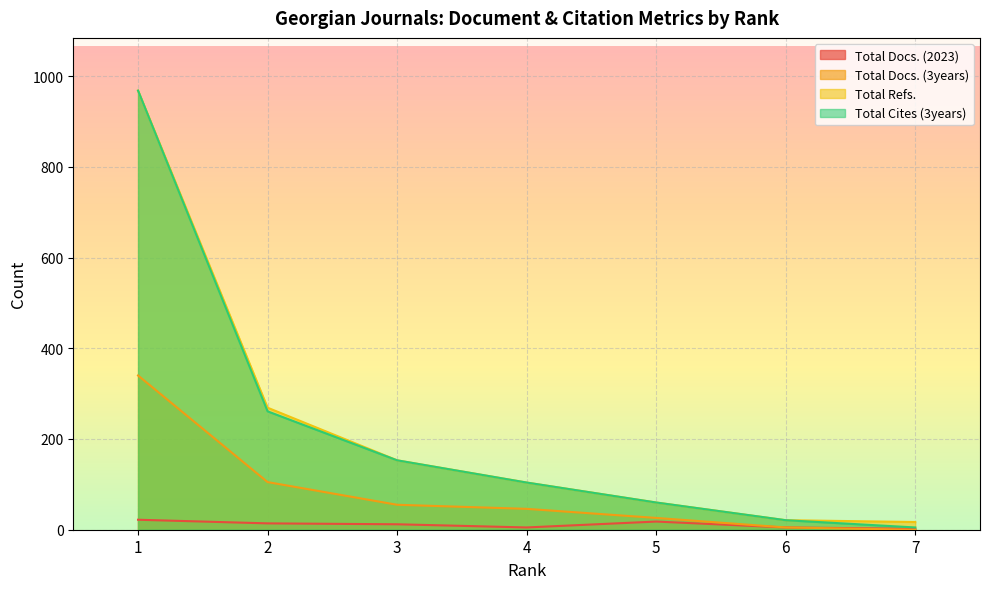

What is the difference between the second highest and minimum values in the Total Docs. (3years) series?

105